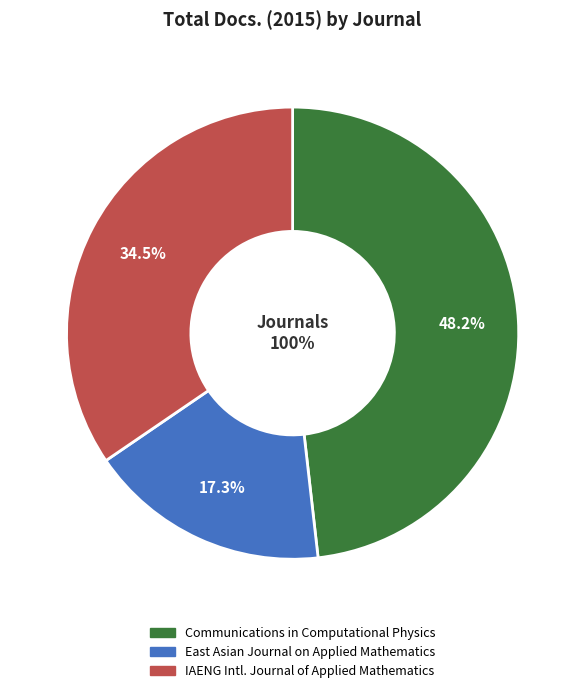

Does IAENG International Journal of Applied Mathematics account for over 50% of the chart?

No